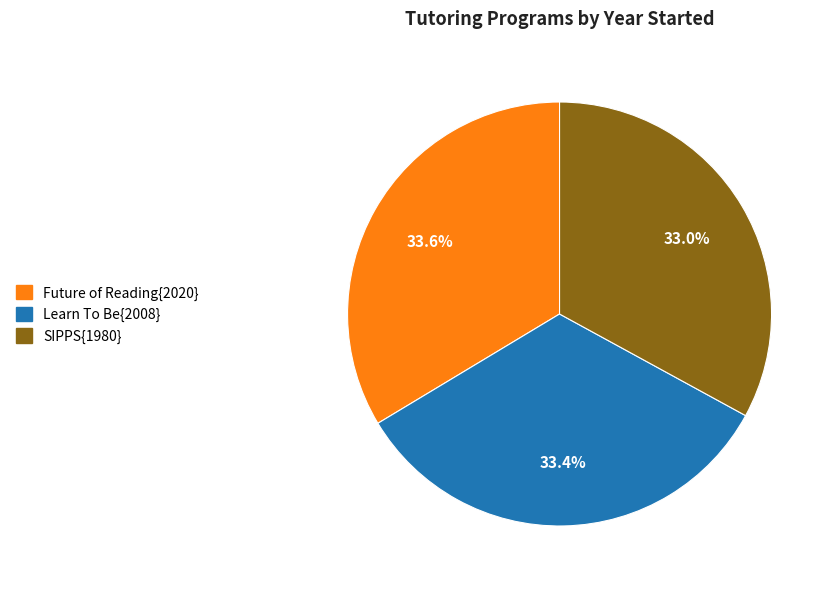

Does any single category account for the majority?

No